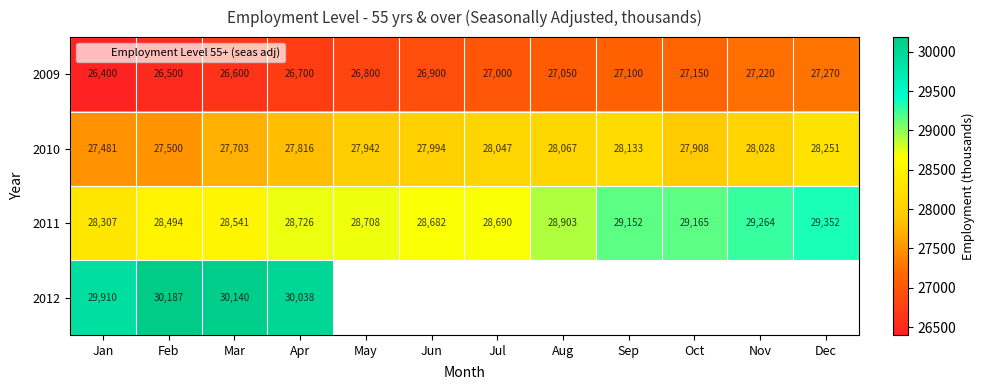

The value of 2009 at Aug is 7444.5. True or false?

False